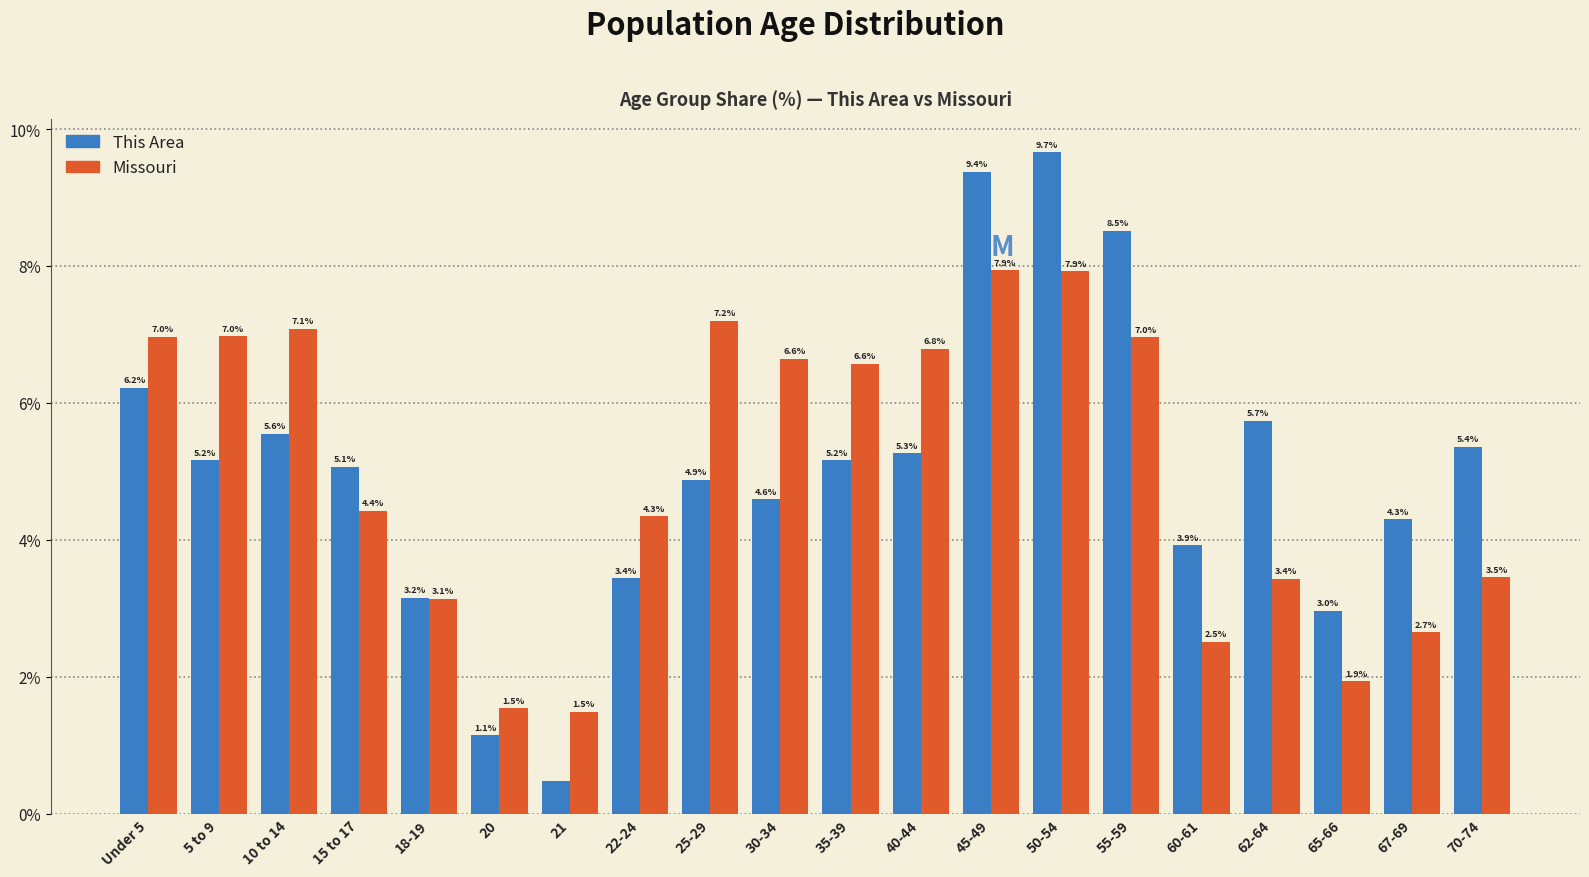

What value does the This Area series have at 22-24?

3.4